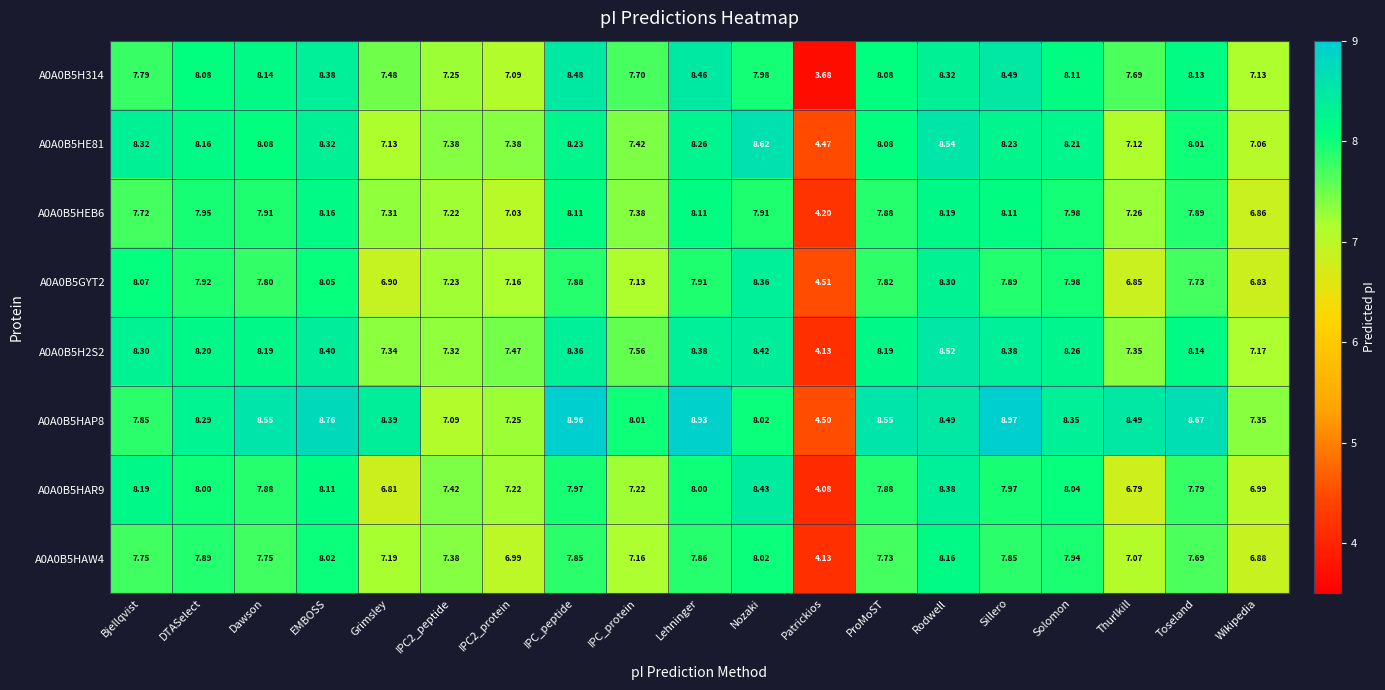

At which label does A0A0B5HEB6 reach its peak?

Rodwell